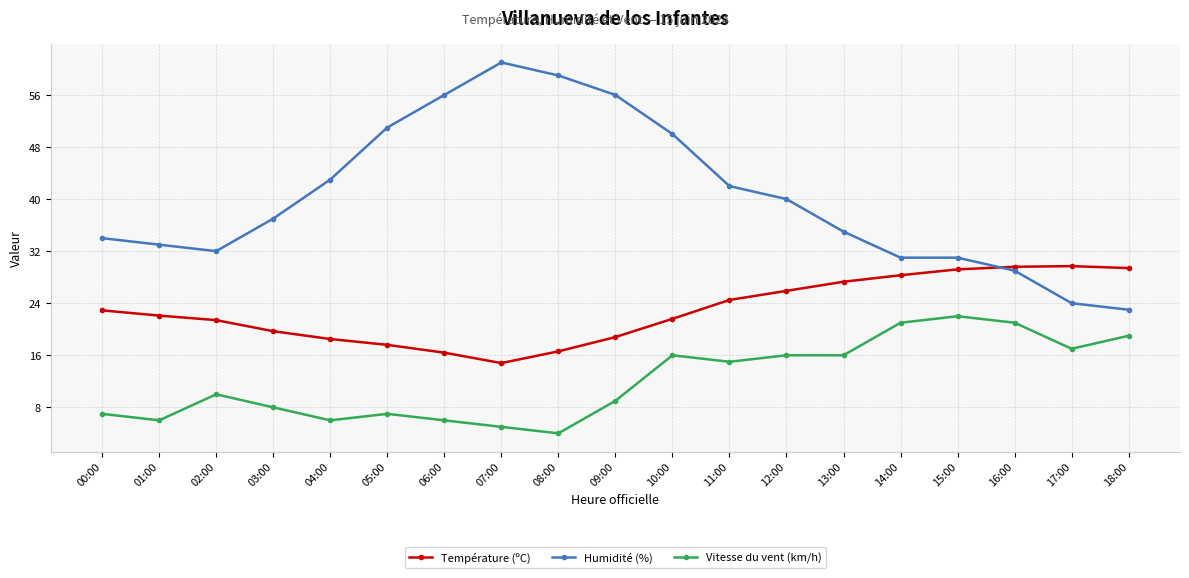

What is the lowest value of the Humidité (%) series?

23.0